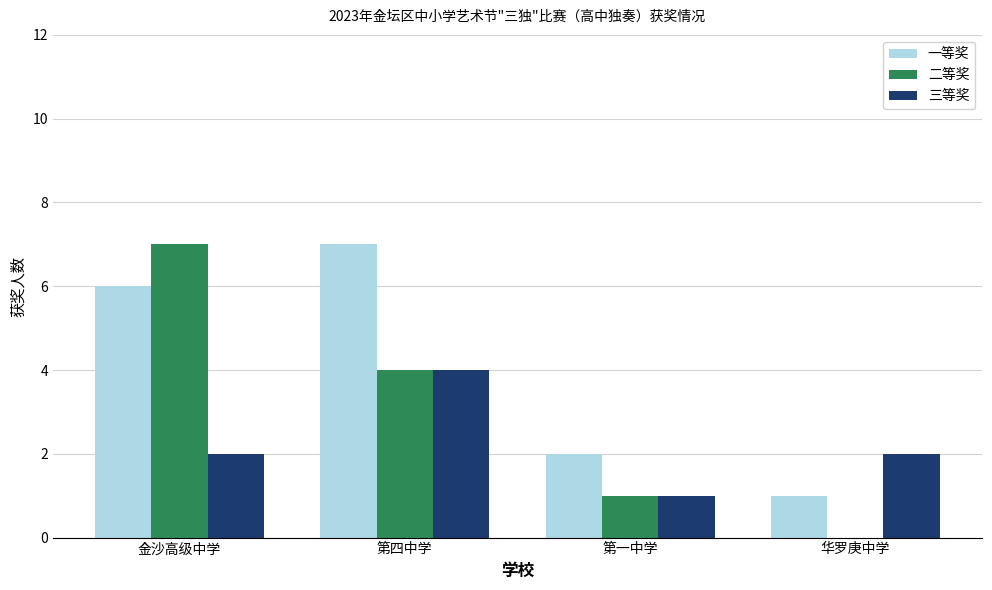

Between 第四中学 and 第一中学, which series saw the biggest shift?

一等奖